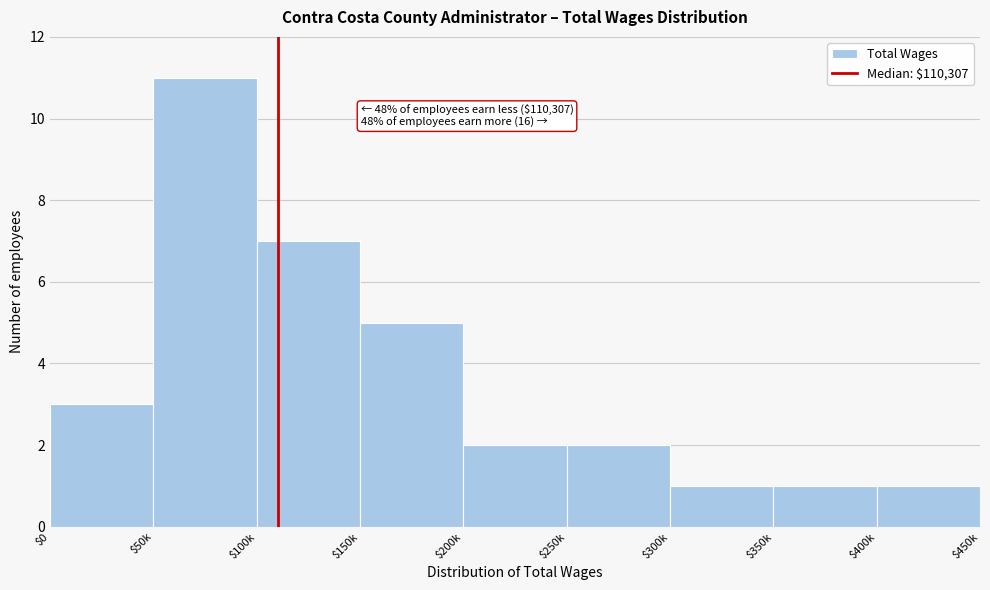

Reading left to right, extract all data points from this chart.

3	11	7	5	2	2	1	1	1